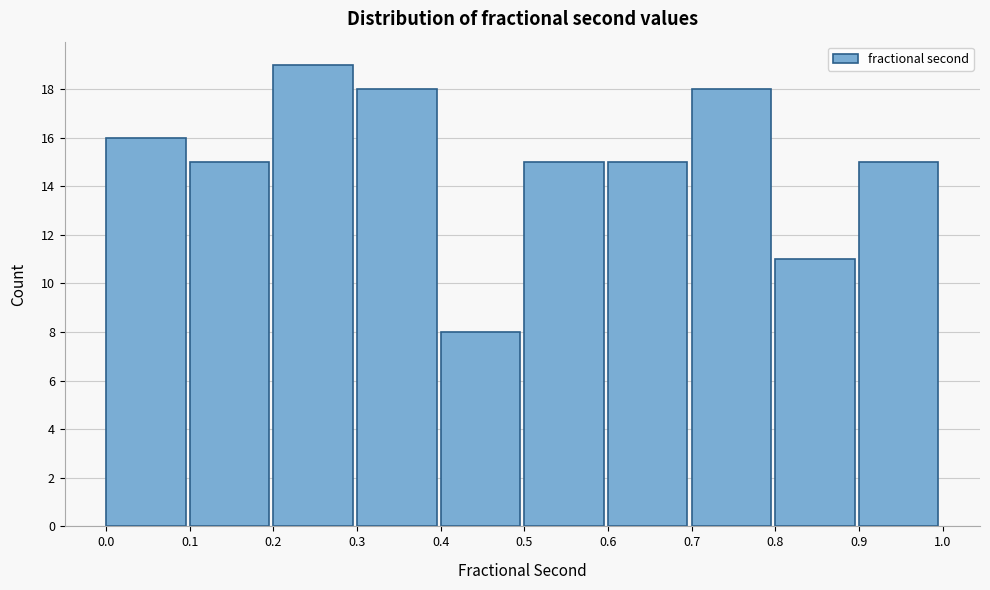

Reading left to right, transcribe this chart: for each bar, give the range it covers on the x-axis and its height. The values are not printed on the chart, so give them approximately, as read against the axis.

0.0 to 0.1: 16
0.1 to 0.2: 15
0.2 to 0.3: 19
0.3 to 0.4: 18
0.4 to 0.5: 8
0.5 to 0.6: 15
0.6 to 0.7: 15
0.7 to 0.8: 18
0.8 to 0.9: 11
0.9 to 1.0: 15